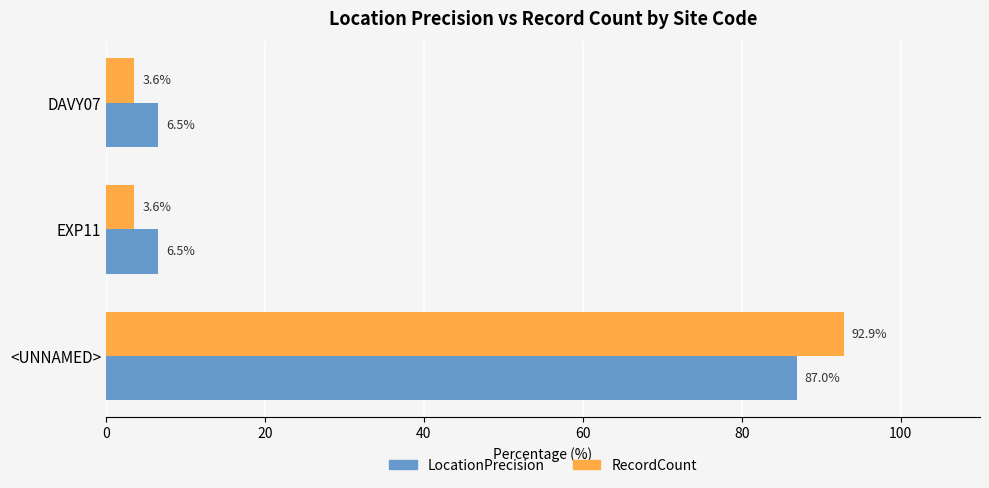

What is the sum of the LocationPrecision values at EXP11 and DAVY07?

13.0